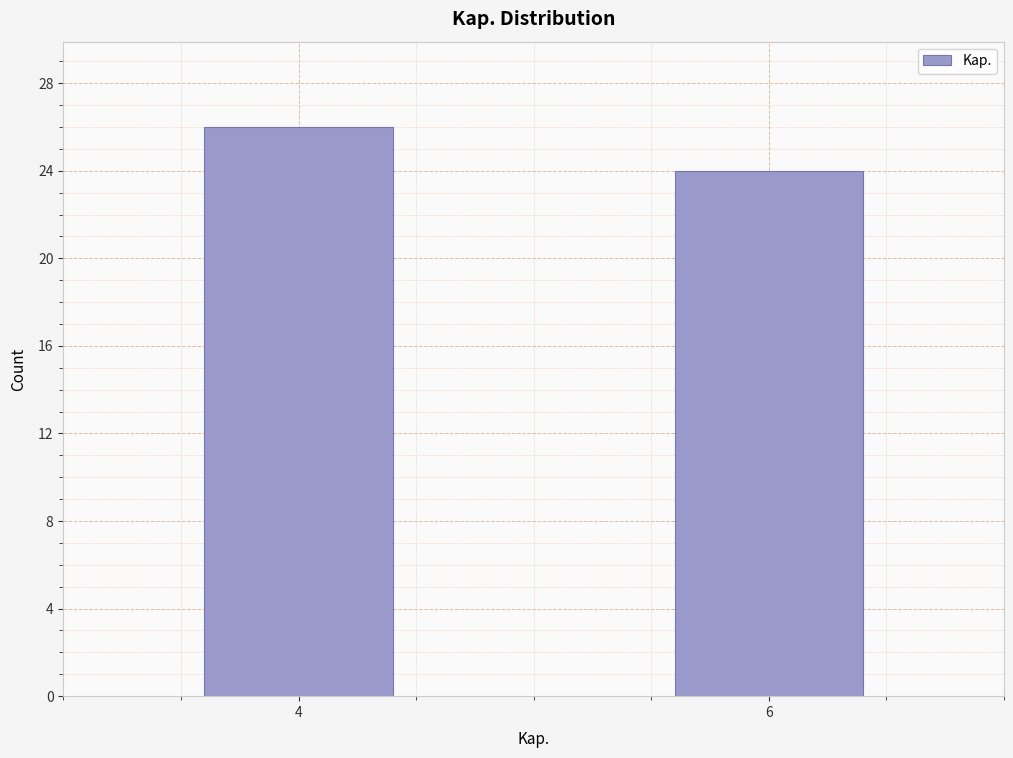

Reading right to left, transcribe all the data shown in this chart.

6=24	4=26